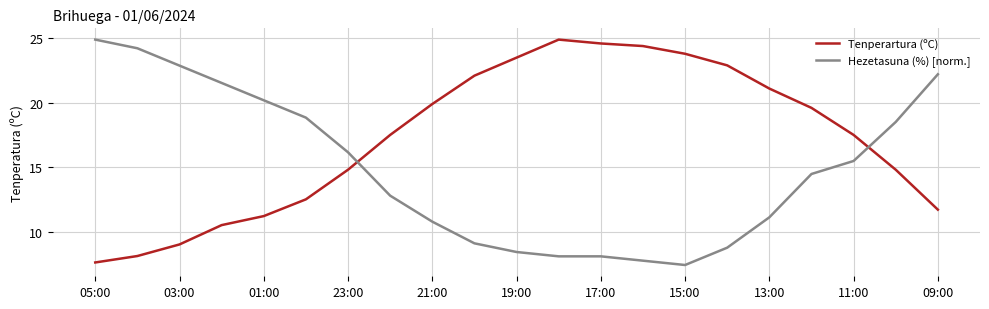

What is the lowest value of the Hezetasuna (%) [norm.] series?

7.4